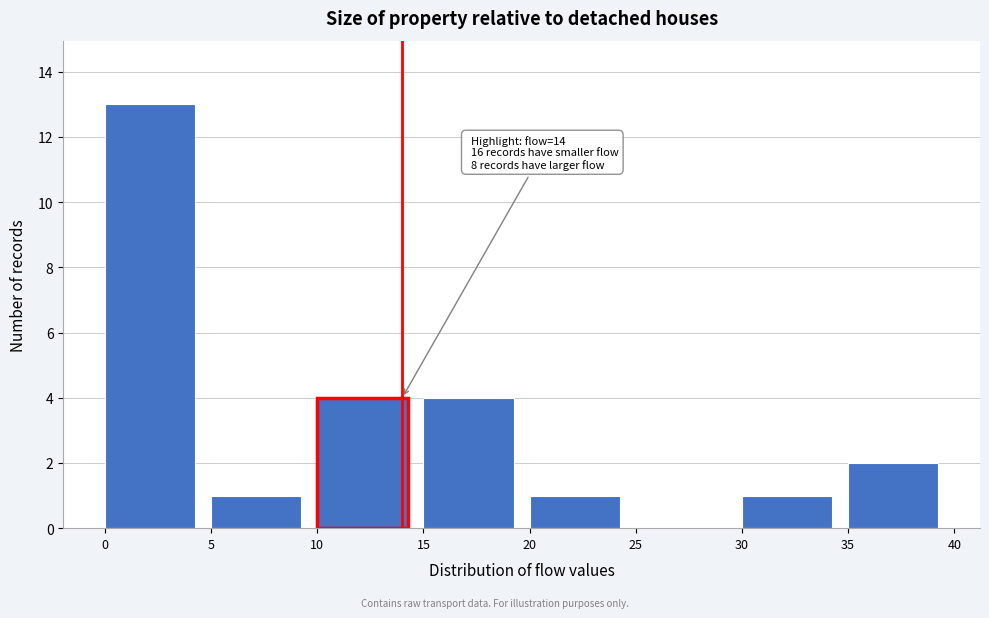

Which range on the x-axis has the tallest bar?

0 to 5